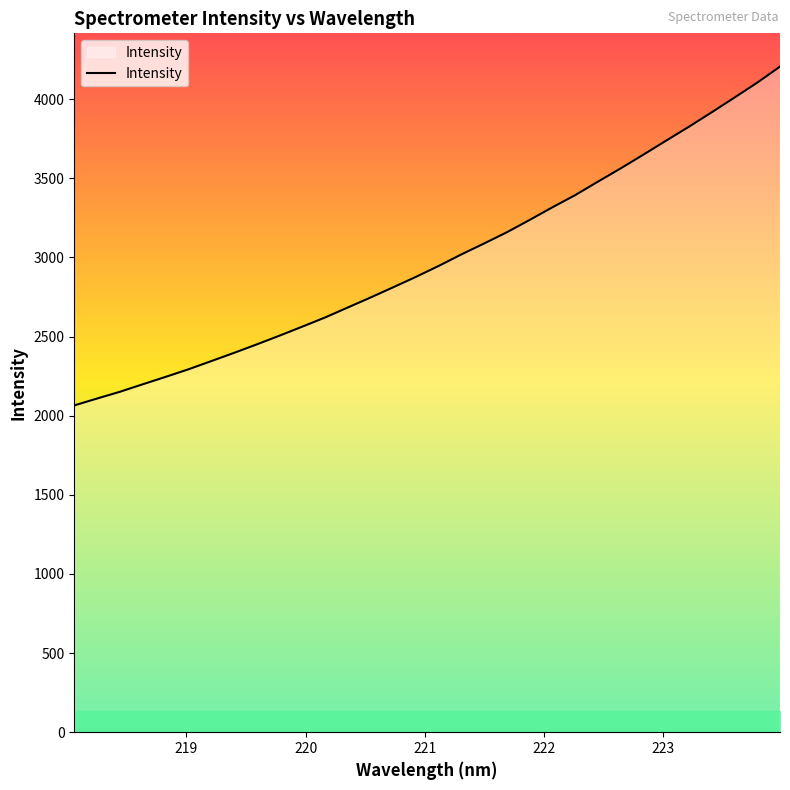

What is the greatest value displayed?

4206.3